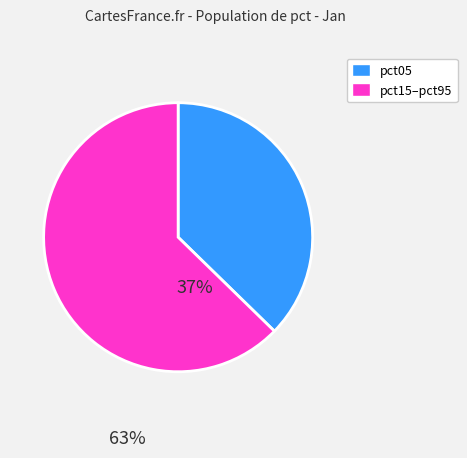

Is there any slice that represents more than half of the pie?

Yes